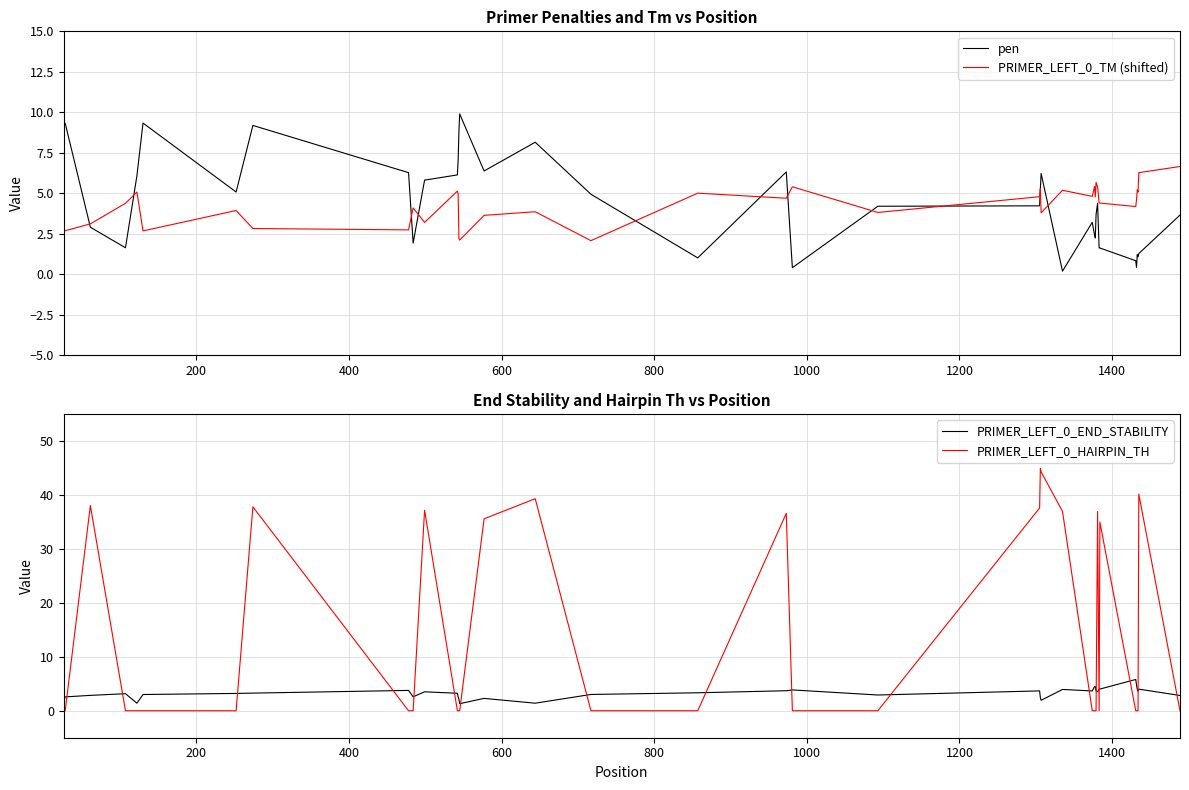

True or false: PRIMER_LEFT_0_END_STABILITY and PRIMER_LEFT_0_HAIRPIN_TH intersect in this chart.

True